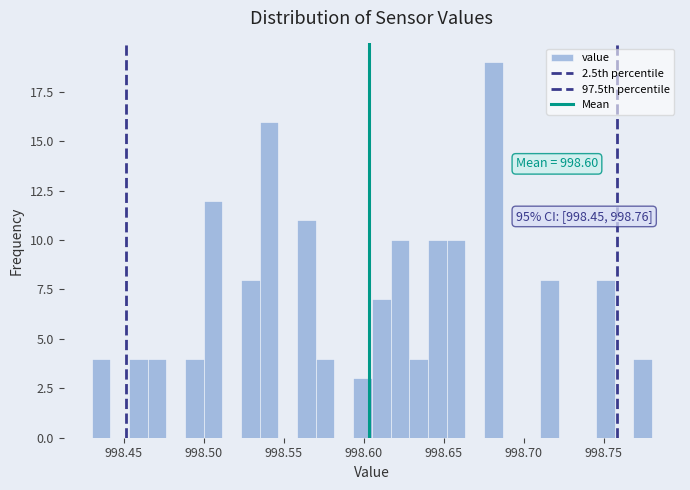

Read against the x-axis, roughly where is the centre of the tallest bar?

998.680